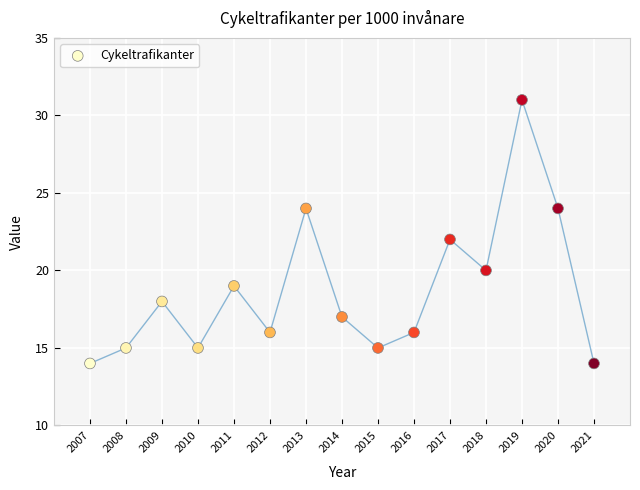

What is the range of X values (max minus min)?

14